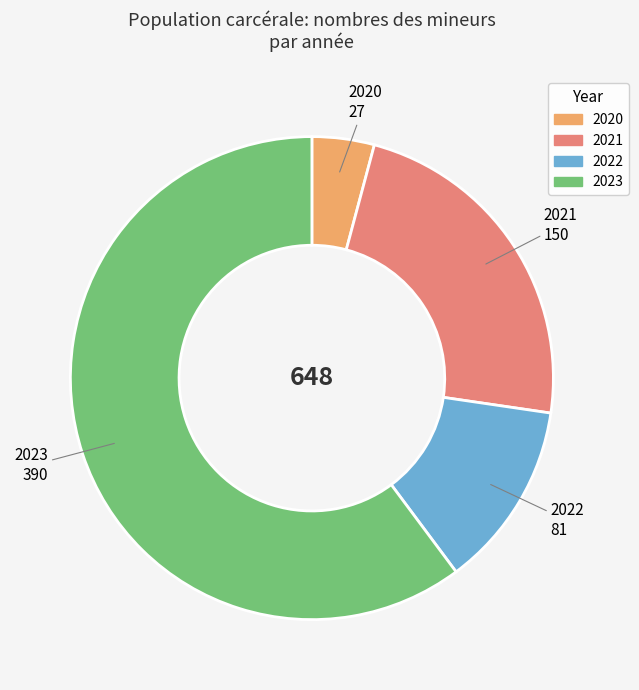

Does any single category account for the majority?

Yes